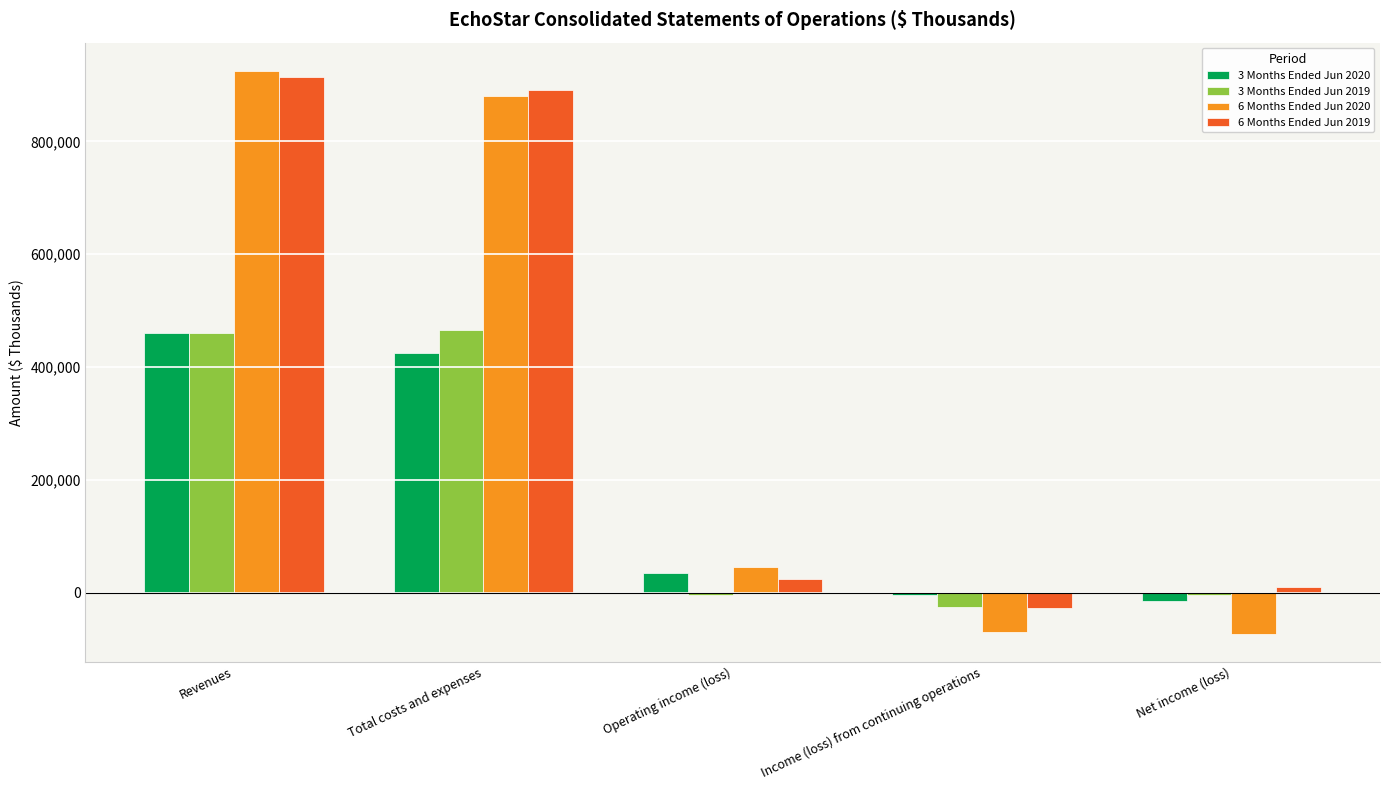

What is the difference between the second highest and second lowest values in the 3 Months Ended Jun 2020 series?

428686